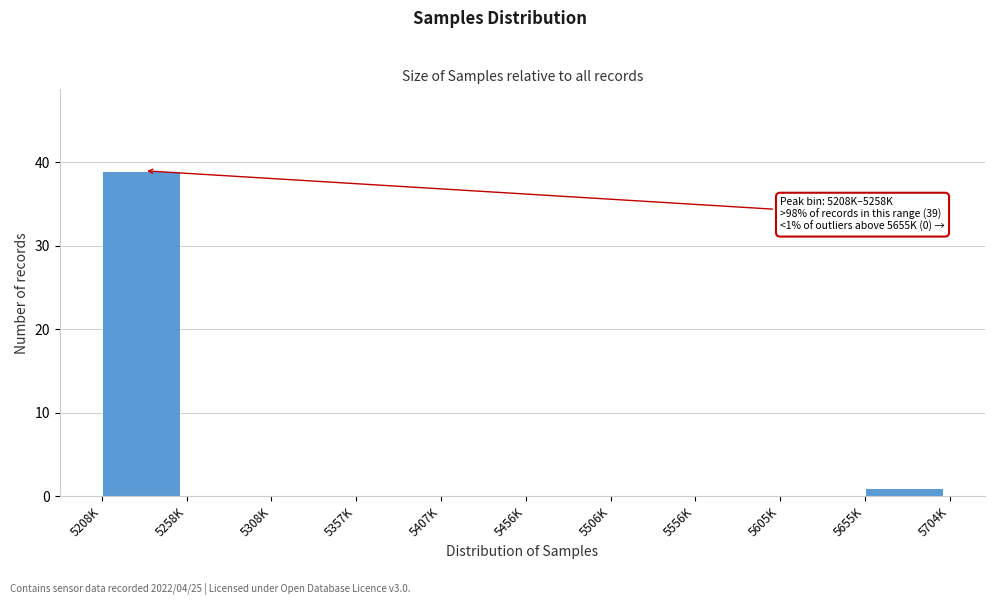

Reading left to right, what are all the values shown in this chart?

5208K=39	5258K=0	5308K=0	5357K=0	5407K=0	5456K=0	5506K=0	5556K=0	5605K=0	5655K=1